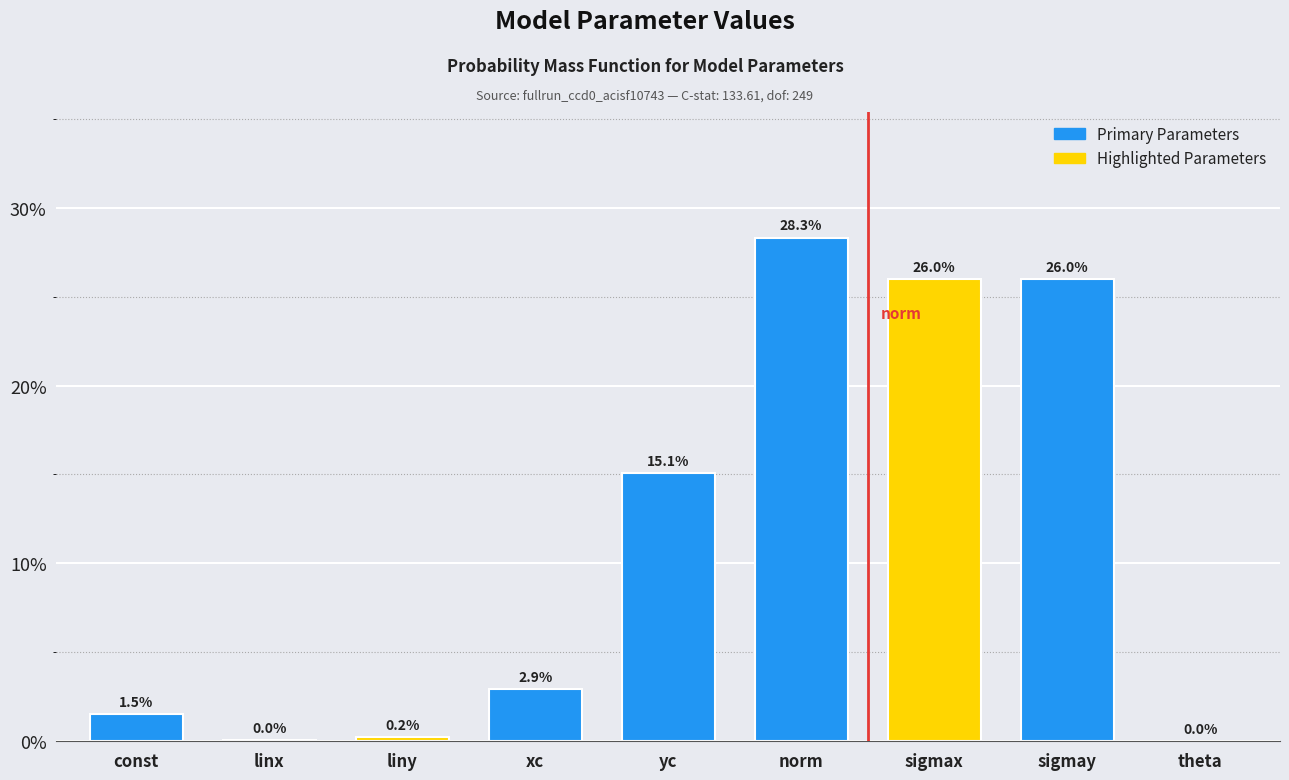

Where is the data nearest to the value 14?

yc